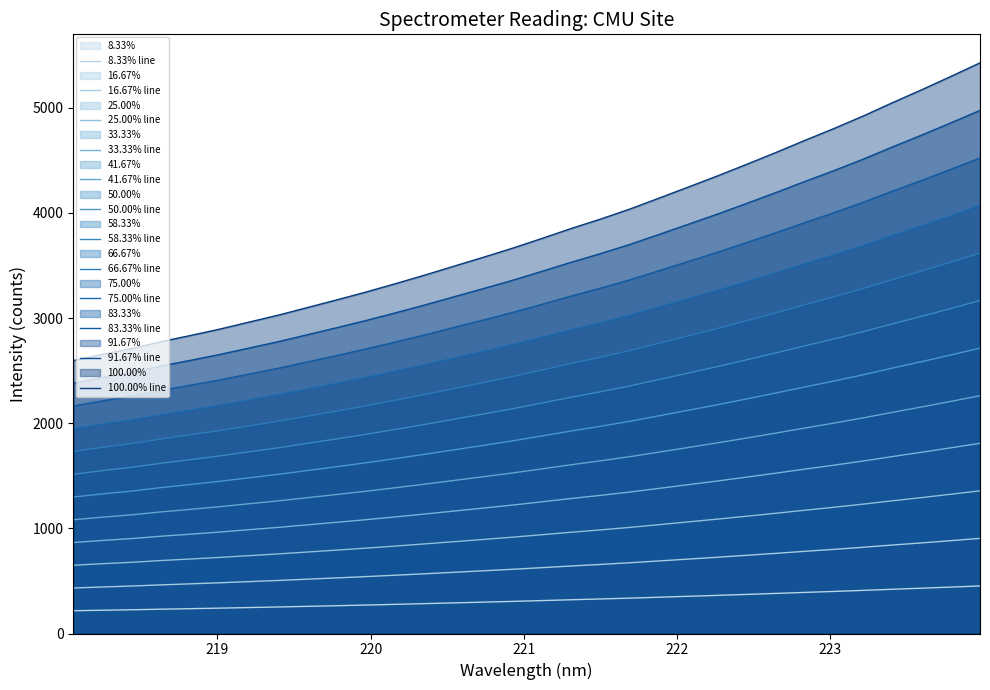

Reading left to right, list all the values displayed in this chart.

218.0596=216.3	218.2508=221.3	218.442=225.8	218.6332=231.3	218.8244=236.2	219.0156=241.2	219.2067=246.8	219.3979=252.3	219.589=258.4	219.7801=264.4	219.9712=270.6	220.1623=277.2	220.3533=284.0	220.5444=291.1	220.7354=298.1	220.9264=305.3	221.1174=313.0	221.3083=320.9	221.4993=328.3	221.6902=336.2	221.8812=344.9	222.0721=353.7	222.263=362.5	222.4538=371.7	222.6447=381.1	222.8355=390.8	223.0264=400.2	223.2172=410.1	223.408=420.6	223.5987=430.9	223.7895=441.4	223.9802=452.2